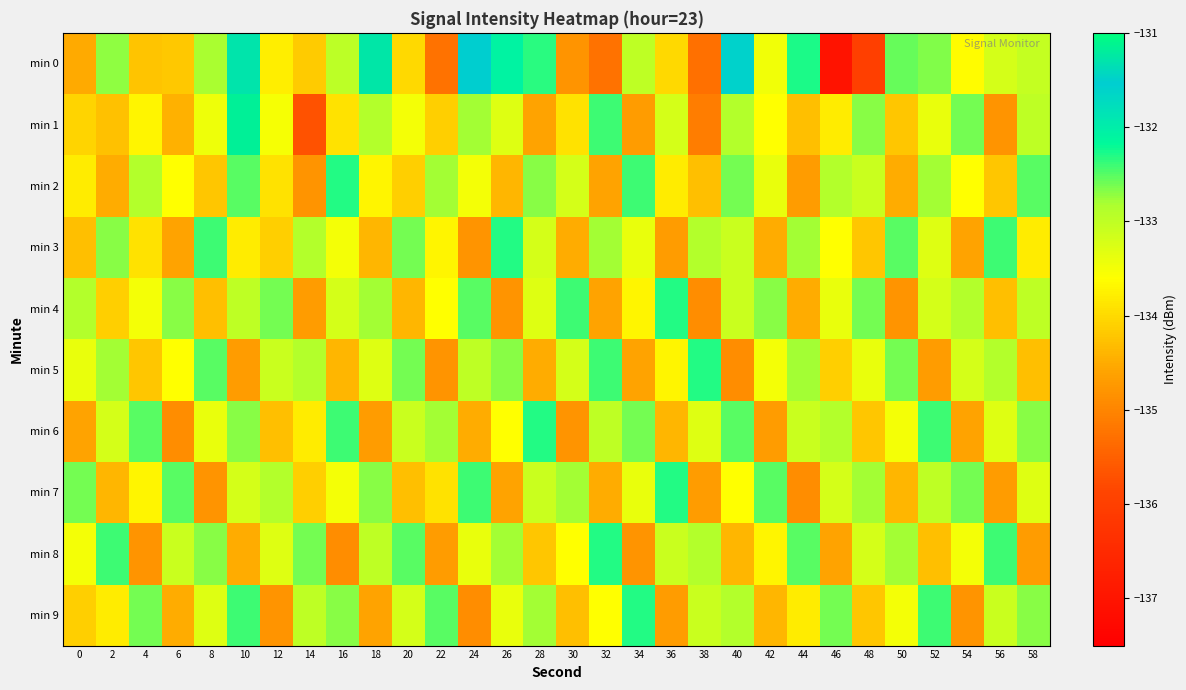

Reading left to right, what are all the values shown in this chart?

min 0: 0=-134.5	2=-132.7	4=-134.2	6=-134.2	8=-132.8	10=-131.3	12=-133.8	14=-134.2	16=-133.0	18=-131.3	20=-134.0	22=-135.3	24=-131.5	26=-132.1	28=-132.3	30=-134.8	32=-135.2	34=-133.0	36=-134.0	38=-135.3	40=-131.6	42=-133.5	44=-132.3	46=-137.0	48=-136.0	50=-132.6	52=-132.7	54=-133.6	56=-133.2	58=-133.0
min 1: 0=-134.1	2=-134.3	4=-133.7	6=-134.4	8=-133.5	10=-131.2	12=-133.5	14=-135.7	16=-133.9	18=-132.9	20=-133.5	22=-134.1	24=-132.8	26=-133.3	28=-134.6	30=-133.9	32=-132.4	34=-134.7	36=-133.2	38=-135.1	40=-132.9	42=-133.6	44=-134.3	46=-133.8	48=-132.7	50=-134.2	52=-133.4	54=-132.6	56=-134.8	58=-133.0
min 2: 0=-133.8	2=-134.5	4=-132.9	6=-133.6	8=-134.2	10=-132.5	12=-133.9	14=-134.8	16=-132.3	18=-133.7	20=-134.1	22=-132.8	24=-133.5	26=-134.4	28=-132.7	30=-133.2	32=-134.6	34=-132.4	36=-133.8	38=-134.3	40=-132.6	42=-133.4	44=-134.7	46=-132.9	48=-133.1	50=-134.5	52=-132.8	54=-133.6	56=-134.2	58=-132.5
min 3: 0=-134.3	2=-132.7	4=-133.9	6=-134.6	8=-132.4	10=-133.8	12=-134.1	14=-132.9	16=-133.5	18=-134.4	20=-132.6	22=-133.7	24=-134.8	26=-132.3	28=-133.2	30=-134.5	32=-132.8	34=-133.4	36=-134.7	38=-132.9	40=-133.1	42=-134.5	44=-132.8	46=-133.6	48=-134.2	50=-132.5	52=-133.3	54=-134.6	56=-132.4	58=-133.8
min 4: 0=-132.9	2=-134.1	4=-133.5	6=-132.7	8=-134.3	10=-133.0	12=-132.6	14=-134.7	16=-133.2	18=-132.8	20=-134.4	22=-133.6	24=-132.5	26=-134.8	28=-133.3	30=-132.4	32=-134.6	34=-133.7	36=-132.3	38=-134.9	40=-133.1	42=-132.7	44=-134.5	46=-133.4	48=-132.6	50=-134.8	52=-133.2	54=-132.9	56=-134.3	58=-133.0
min 5: 0=-133.4	2=-132.8	4=-134.2	6=-133.6	8=-132.5	10=-134.7	12=-133.1	14=-132.9	16=-134.4	18=-133.3	20=-132.6	22=-134.8	24=-133.0	26=-132.7	28=-134.5	30=-133.2	32=-132.4	34=-134.6	36=-133.7	38=-132.3	40=-134.9	42=-133.5	44=-132.8	46=-134.1	48=-133.4	50=-132.6	52=-134.7	54=-133.2	56=-132.9	58=-134.3
min 6: 0=-134.6	2=-133.2	4=-132.5	6=-134.9	8=-133.4	10=-132.7	12=-134.3	14=-133.8	16=-132.4	18=-134.7	20=-133.1	22=-132.8	24=-134.5	26=-133.6	28=-132.3	30=-134.8	32=-133.0	34=-132.6	36=-134.4	38=-133.3	40=-132.5	42=-134.7	44=-133.1	46=-132.9	48=-134.2	50=-133.5	52=-132.4	54=-134.6	56=-133.3	58=-132.7
min 7: 0=-132.6	2=-134.4	4=-133.7	6=-132.5	8=-134.8	10=-133.2	12=-132.9	14=-134.1	16=-133.5	18=-132.7	20=-134.3	22=-133.9	24=-132.4	26=-134.6	28=-133.1	30=-132.8	32=-134.5	34=-133.4	36=-132.3	38=-134.7	40=-133.6	42=-132.5	44=-134.9	46=-133.2	48=-132.8	50=-134.4	52=-133.0	54=-132.6	56=-134.7	58=-133.3
min 8: 0=-133.5	2=-132.4	4=-134.8	6=-133.1	8=-132.7	10=-134.5	12=-133.3	14=-132.6	16=-134.9	18=-133.0	20=-132.5	22=-134.7	24=-133.4	26=-132.8	28=-134.2	30=-133.6	32=-132.3	34=-134.8	36=-133.1	38=-132.9	40=-134.4	42=-133.7	44=-132.5	46=-134.6	48=-133.2	50=-132.8	52=-134.3	54=-133.5	56=-132.4	58=-134.7
min 9: 0=-134.1	2=-133.8	4=-132.6	6=-134.5	8=-133.3	10=-132.4	12=-134.8	14=-133.0	16=-132.7	18=-134.6	20=-133.2	22=-132.5	24=-134.9	26=-133.4	28=-132.8	30=-134.3	32=-133.6	34=-132.3	36=-134.7	38=-133.1	40=-132.9	42=-134.4	44=-133.8	46=-132.6	48=-134.2	50=-133.5	52=-132.4	54=-134.8	56=-133.1	58=-132.7